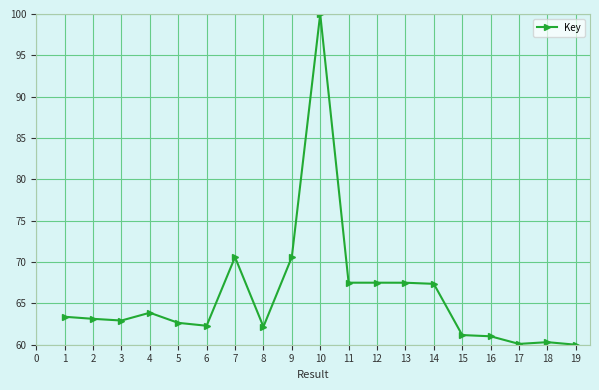

Is it true that the value at 13 is 67.5?

True